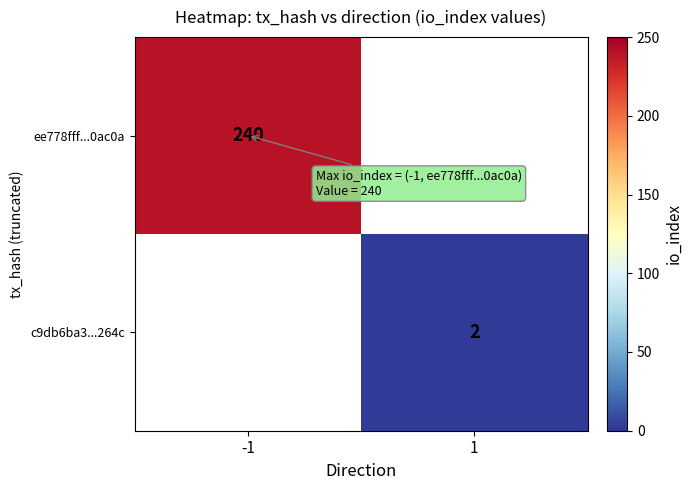

Which has a higher value, 1 or -1?

-1